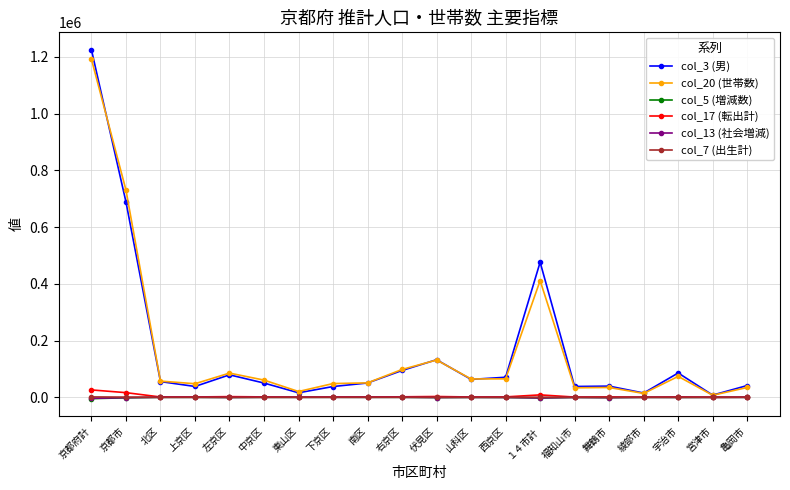

What are all the series names shown in the legend?

col_3 (男), col_20 (世帯数), col_5 (増減数), col_17 (転出計), col_13 (社会増減), col_7 (出生計)